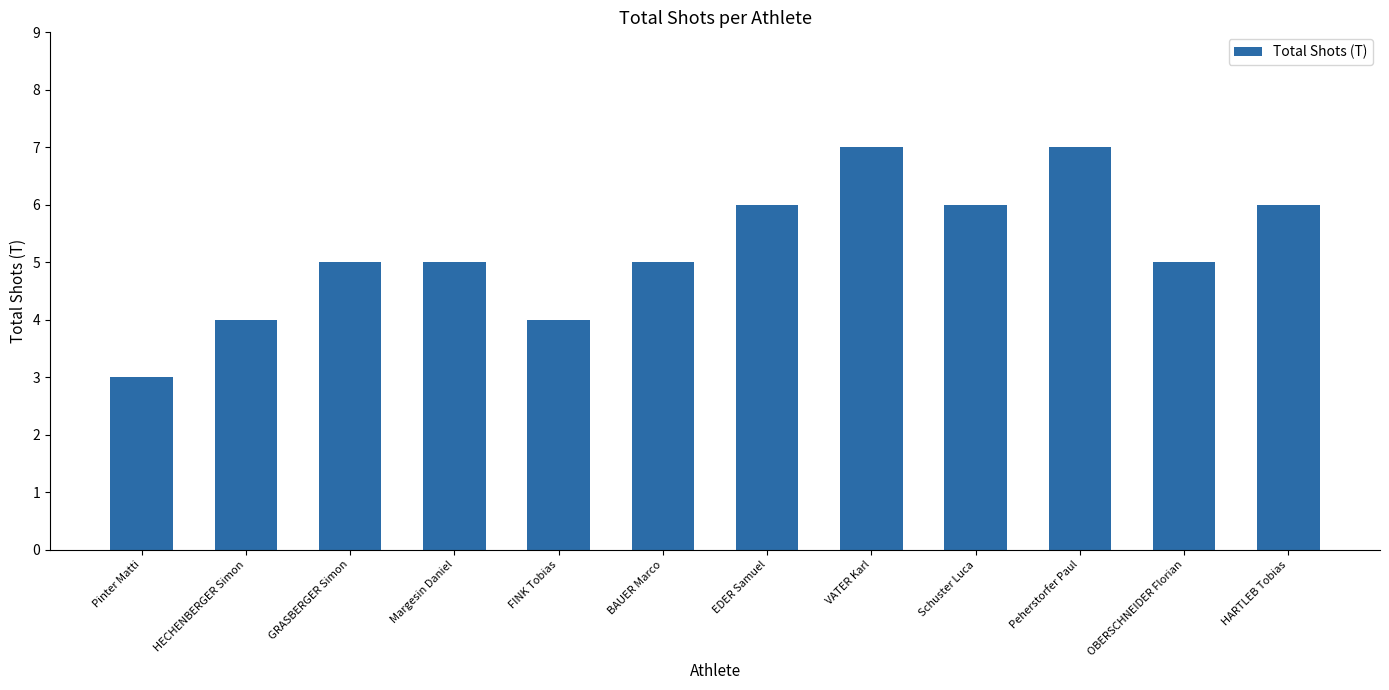

What is the label of the 12th bar from the left?

HARTLEB Tobias